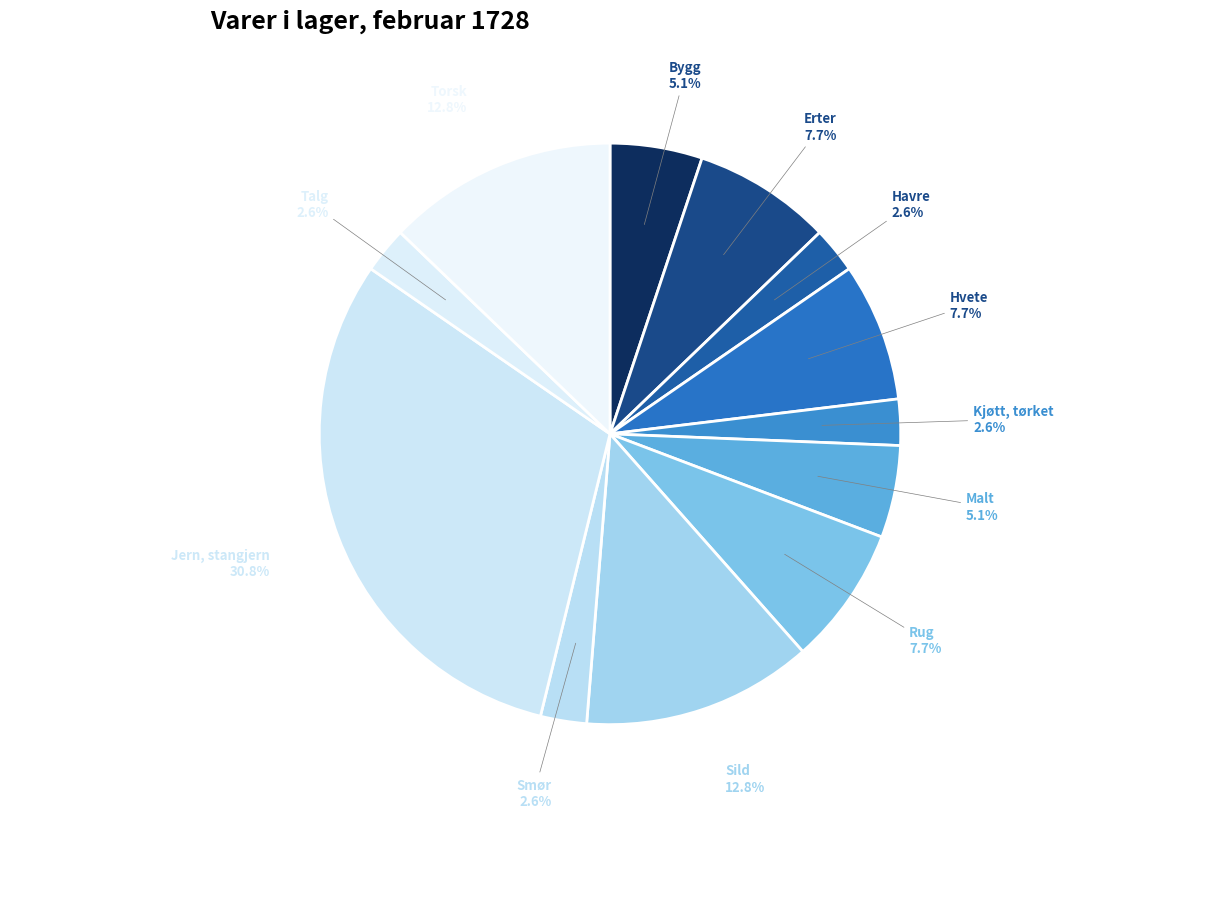

Does Kjøtt, tørket account for over 50% of the chart?

No